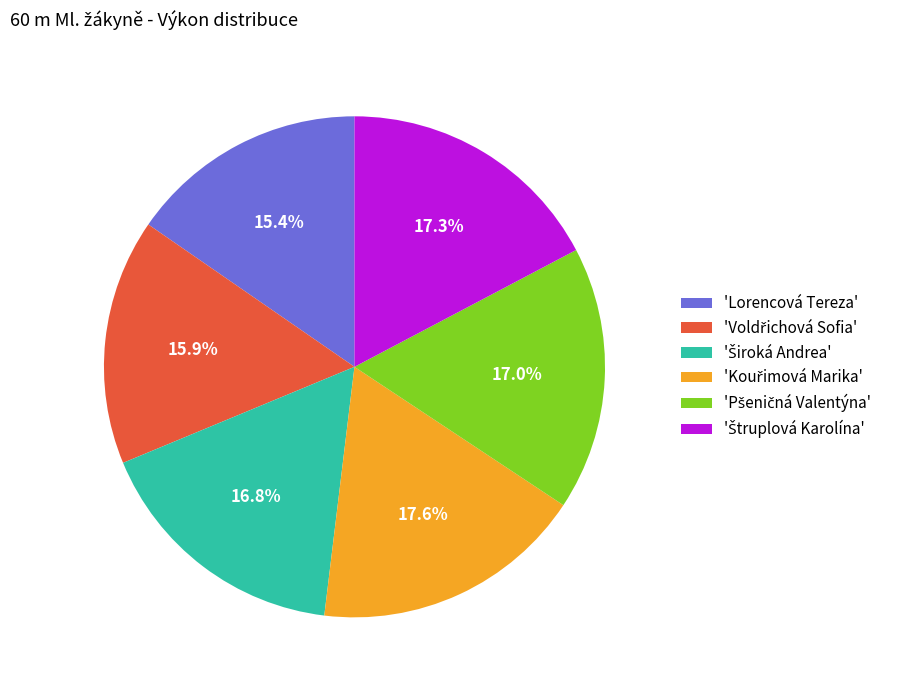

How many segments does this pie chart have?

6